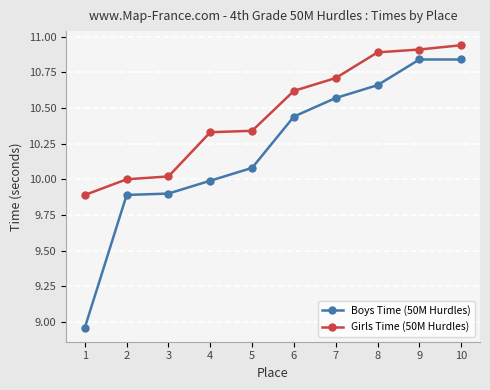

The value of Boys Time (50M Hurdles) at 5 is 4.0. True or false?

False